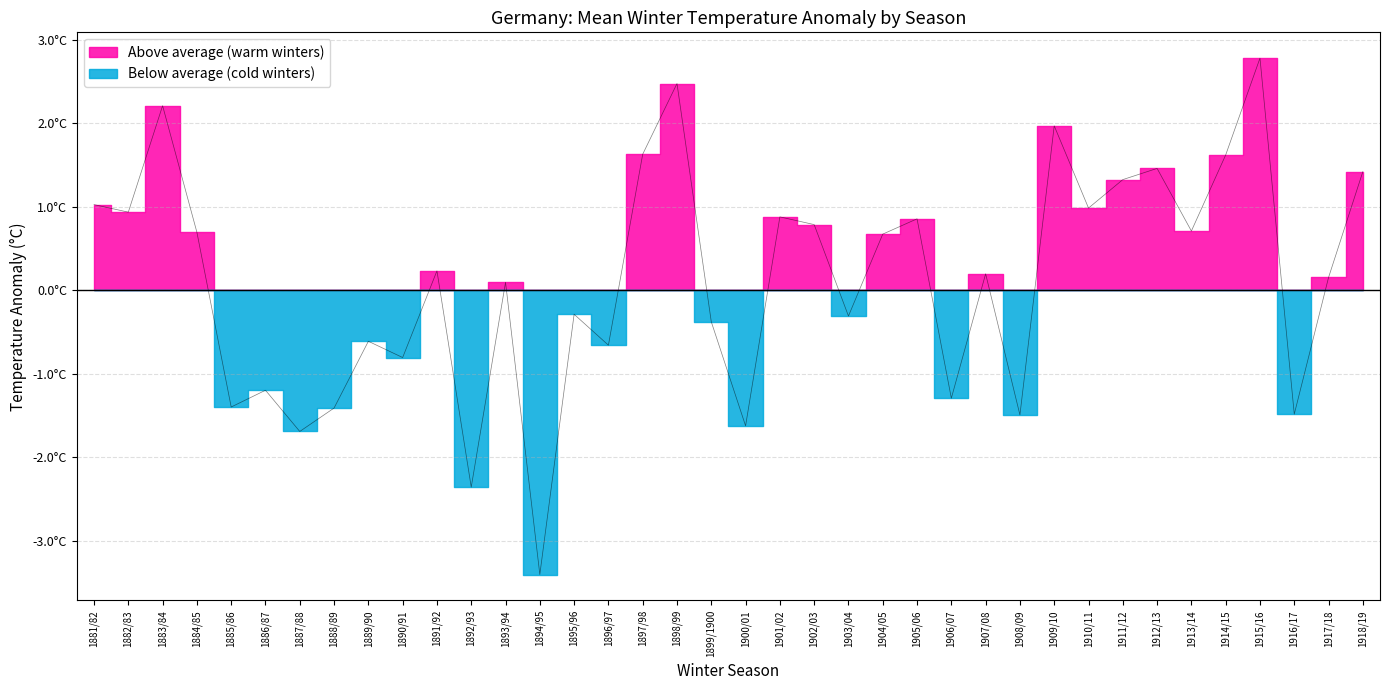

What is the label of the 4th point from the left?

1884/85